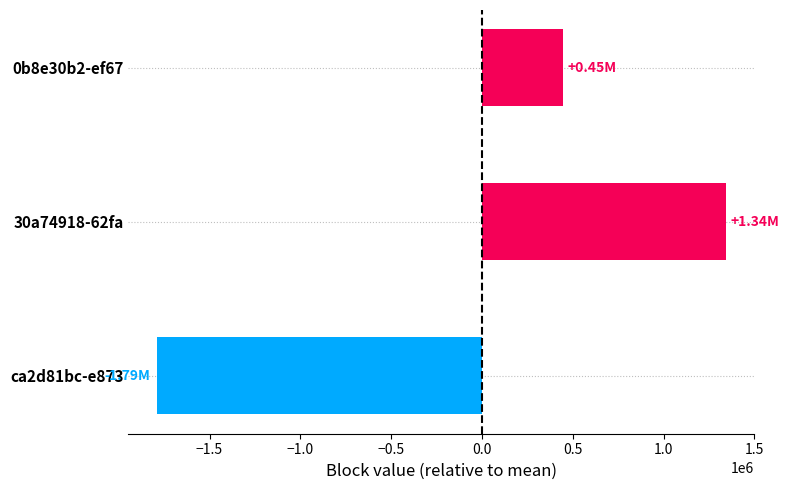

What is the sum of the values at 0b8e30b2-ef67 and 30a74918-62fa?

1790112.3